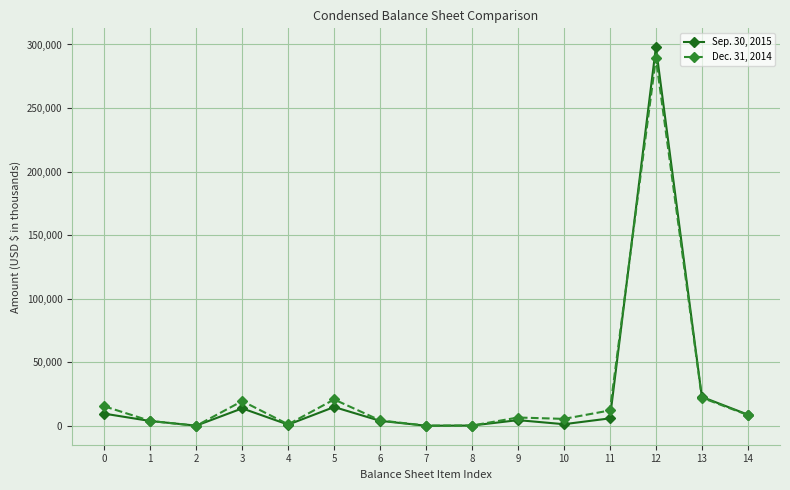

What is the difference between the maximum and minimum values in the Dec. 31, 2014 series?

289051